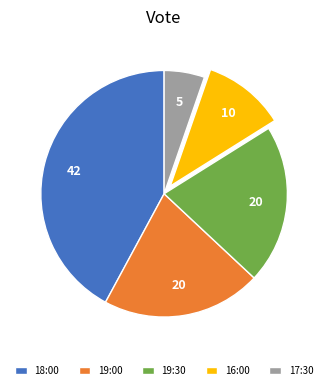

Is it true that 19:30 is 21% of the pie?

True